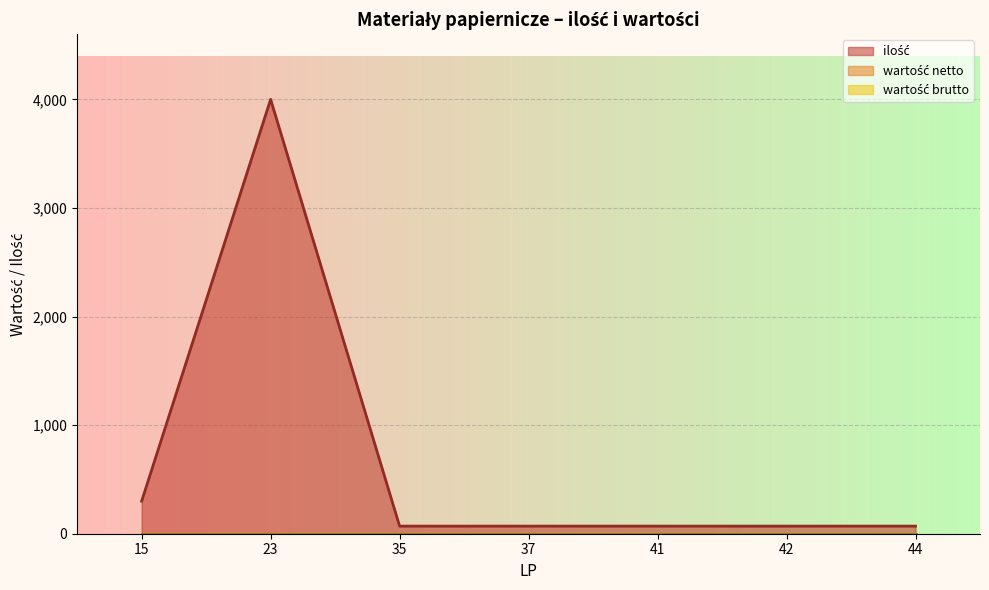

Reading left to right, list all the values displayed in this chart.

ilość: 15=300	23=4000	35=70	37=70	41=70	42=70	44=70
wartość netto: 15=0	23=0	35=0	37=0	41=0	42=0	44=0
wartość brutto: 15=0	23=0	35=0	37=0	41=0	42=0	44=0